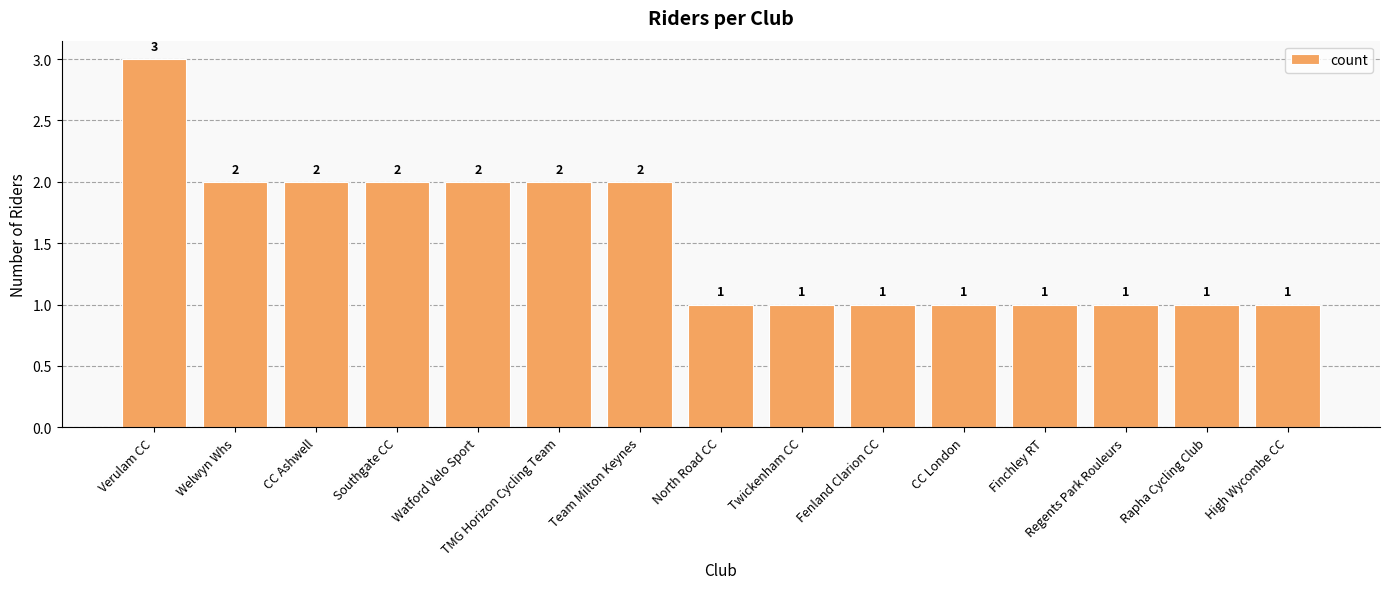

What is the sum of all values?

23